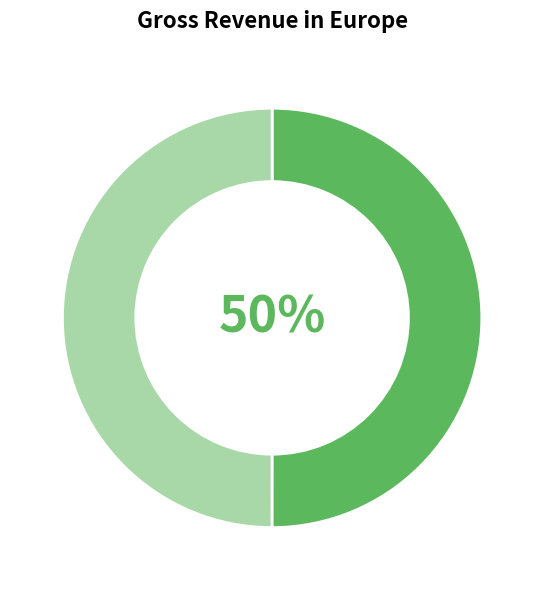

Count the number of slices in the pie.

2